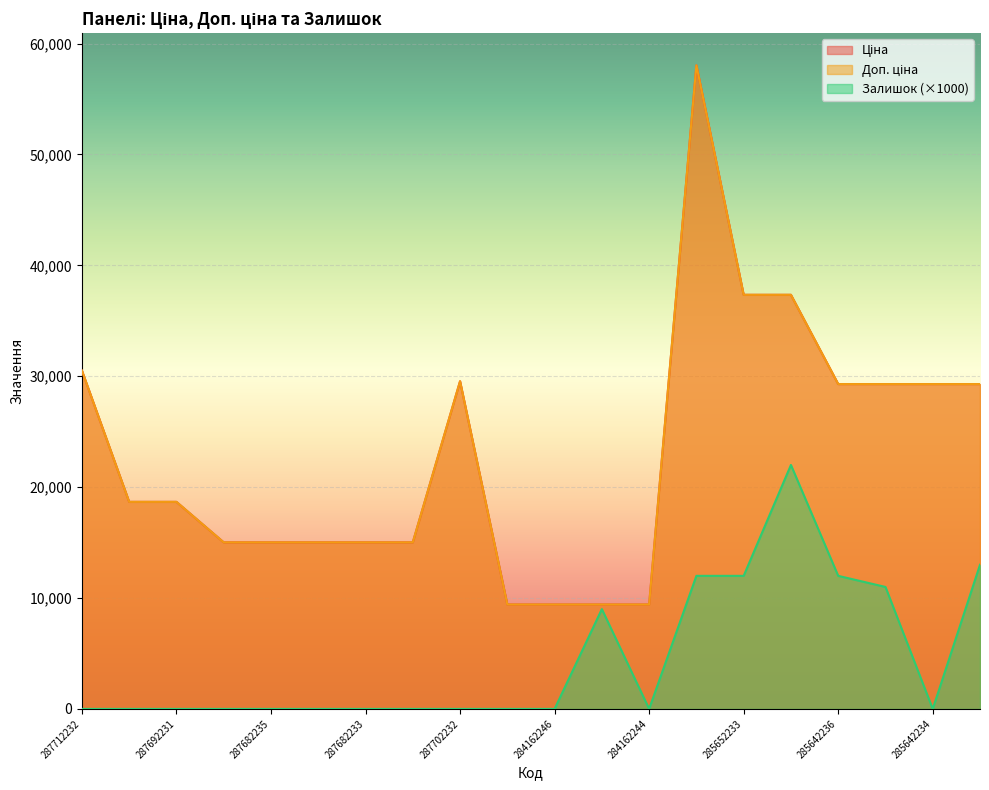

Reading right to left, extract all data points from this chart.

Ціна: 285642233=29294.9	285642234=29294.9	285642235=29294.9	285642236=29294.9	285652231=37343.0	285652233=37343.0	285662232=58037.0	284162244=9416.9	284162245=9416.9	284162246=9416.9	284162248=9416.9	287702232=29548.9	287682231=15019.2	287682233=15019.2	287682234=15019.2	287682235=15019.2	287682236=15019.2	287692231=18671.5	287692233=18671.5	287712232=30512.3
Доп. ціна: 285642233=29294.9	285642234=29294.9	285642235=29294.9	285642236=29294.9	285652231=37343.0	285652233=37343.0	285662232=58037.0	284162244=9416.9	284162245=9416.9	284162246=9416.9	284162248=9416.9	287702232=29548.9	287682231=15019.2	287682233=15019.2	287682234=15019.2	287682235=15019.2	287682236=15019.2	287692231=18671.5	287692233=18671.5	287712232=30512.3
Залишок: 285642233=13000.0	285642234=0.0	285642235=11000.0	285642236=12000.0	285652231=22000.0	285652233=12000.0	285662232=12000.0	284162244=0.0	284162245=9000.0	284162246=0.0	284162248=0.0	287702232=0.0	287682231=0.0	287682233=0.0	287682234=0.0	287682235=0.0	287682236=0.0	287692231=0.0	287692233=0.0	287712232=0.0